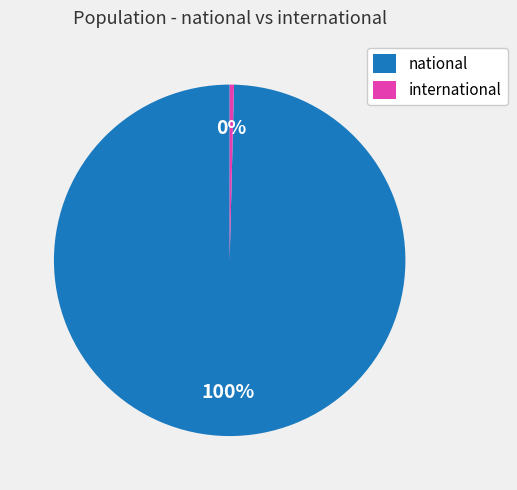

How many segments does this pie chart have?

2